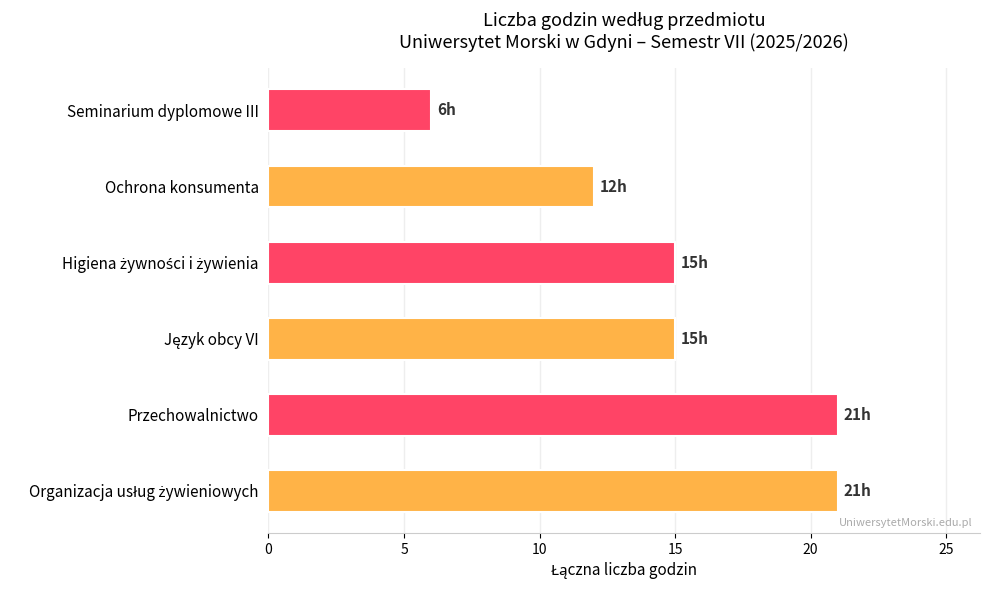

Reading top to bottom, list all the values displayed in this chart.

6	12	15	15	21	21